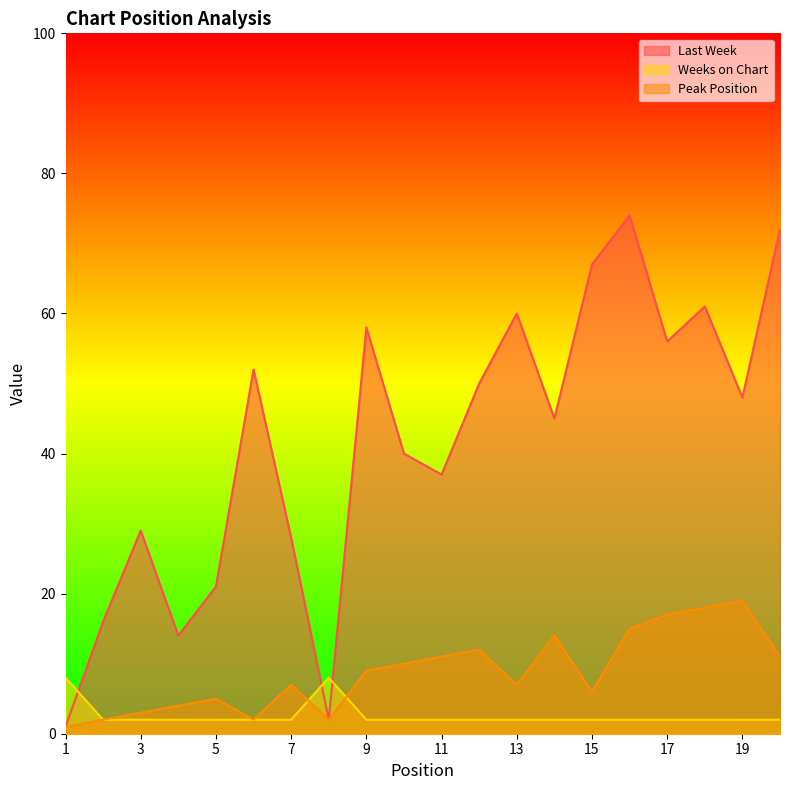

Between 15 and 12, which is larger?

15